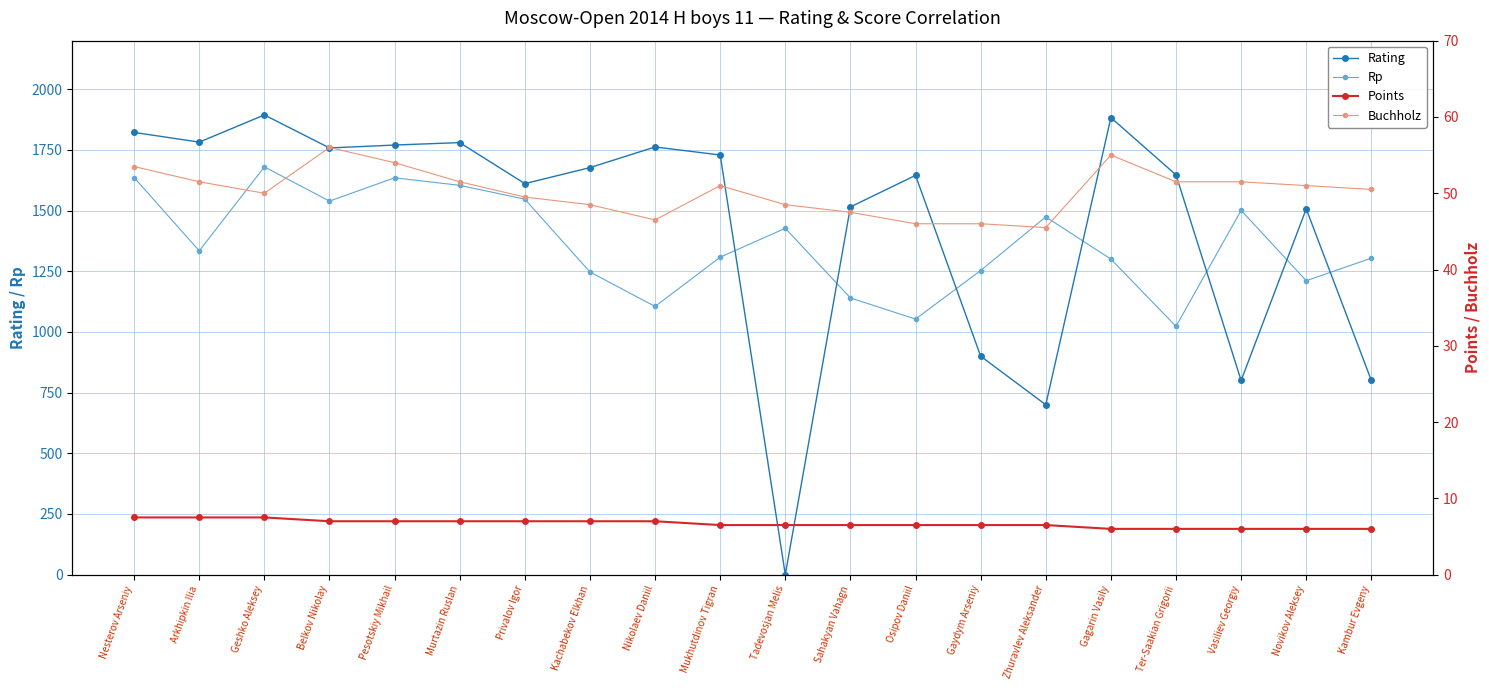

At which category is the sum across all series the highest?

Geshko Aleksey